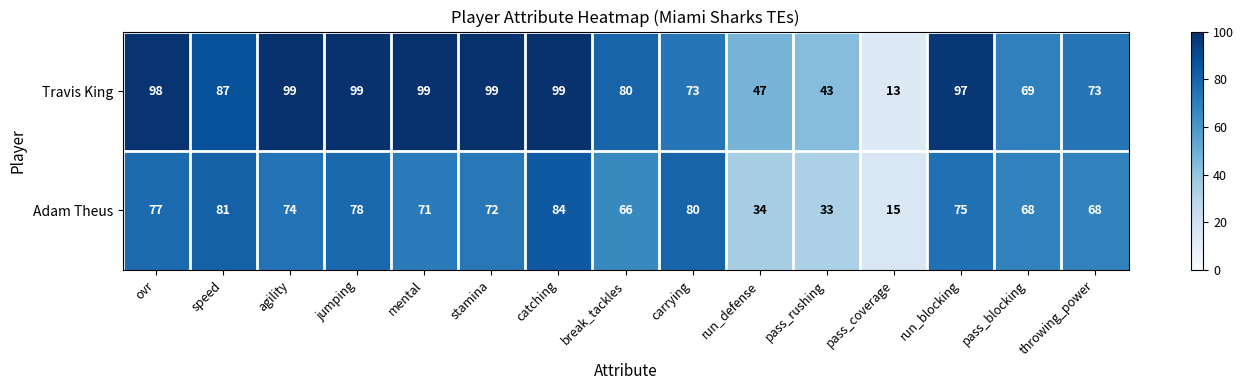

What is the total value across all series at pass_blocking?

137